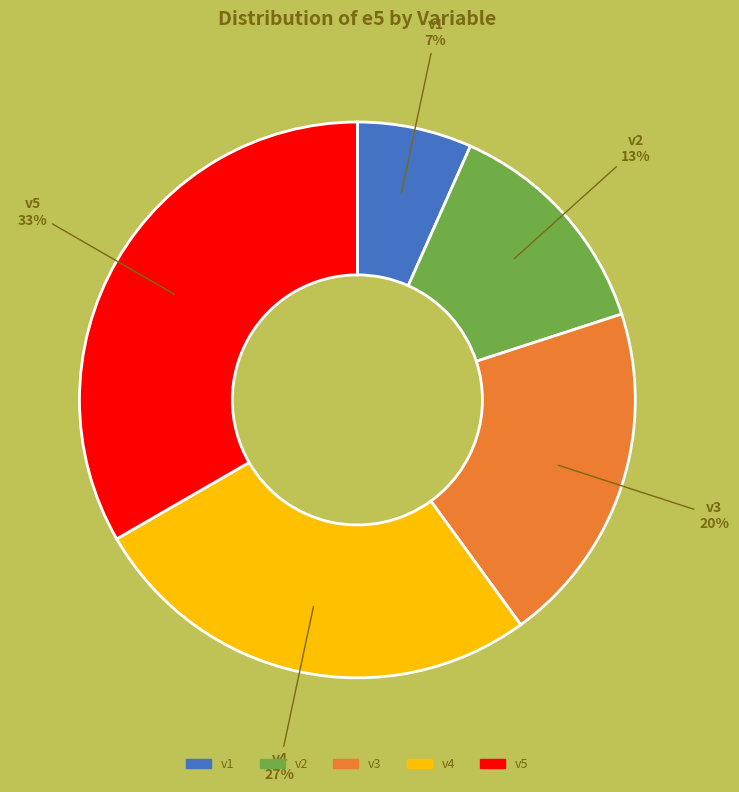

To the nearest percent, what portion does v5 represent?

33%